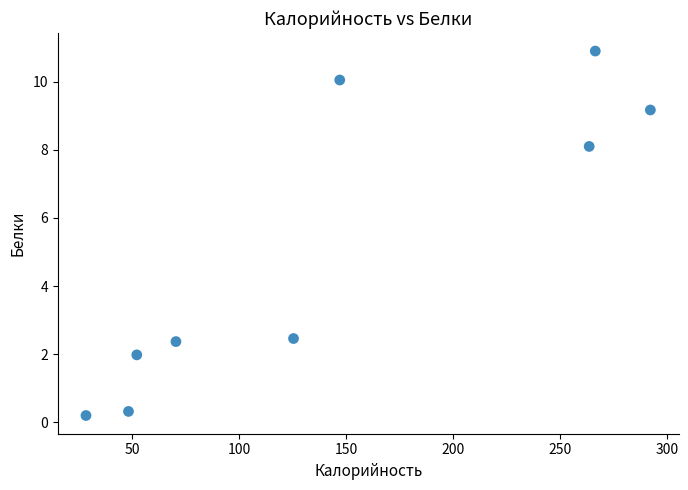

What is the average Y value?

5.1